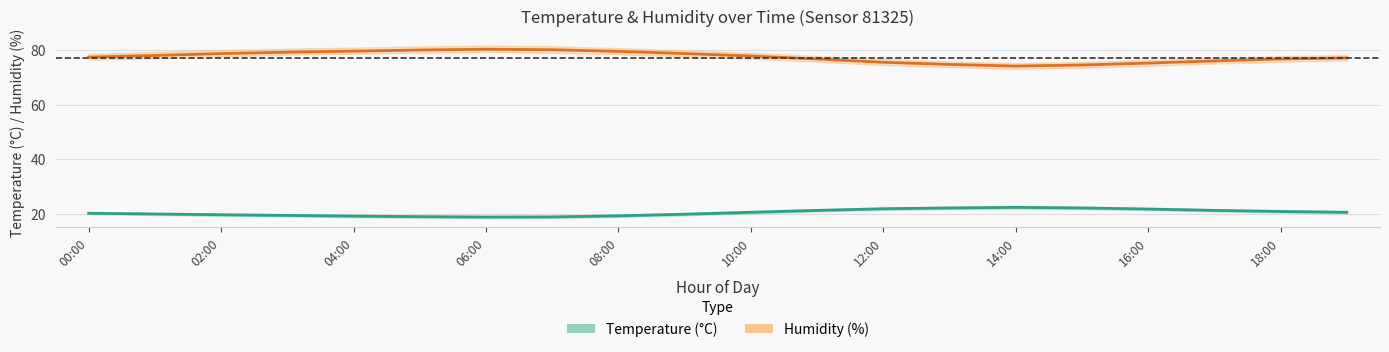

What position from the right is 10:00?

10